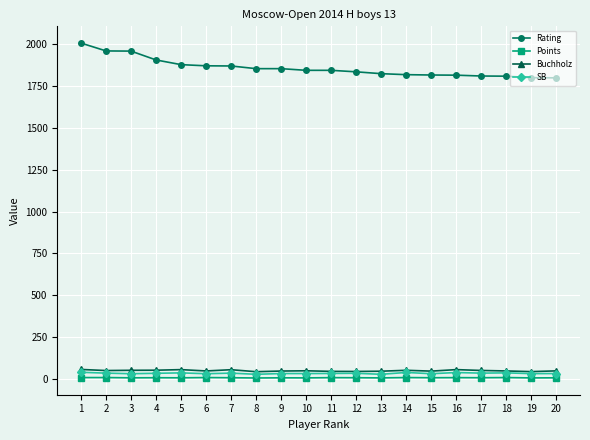

What is the minimum value for Rating?

1800.0